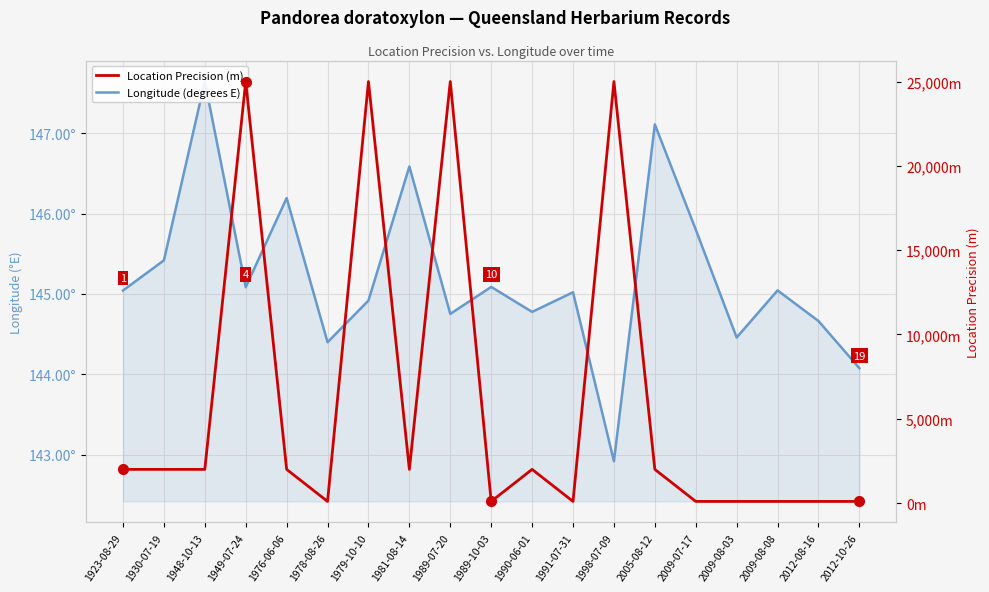

Is it true that Location Precision (m) equals 144.8 at 2012-10-26?

False